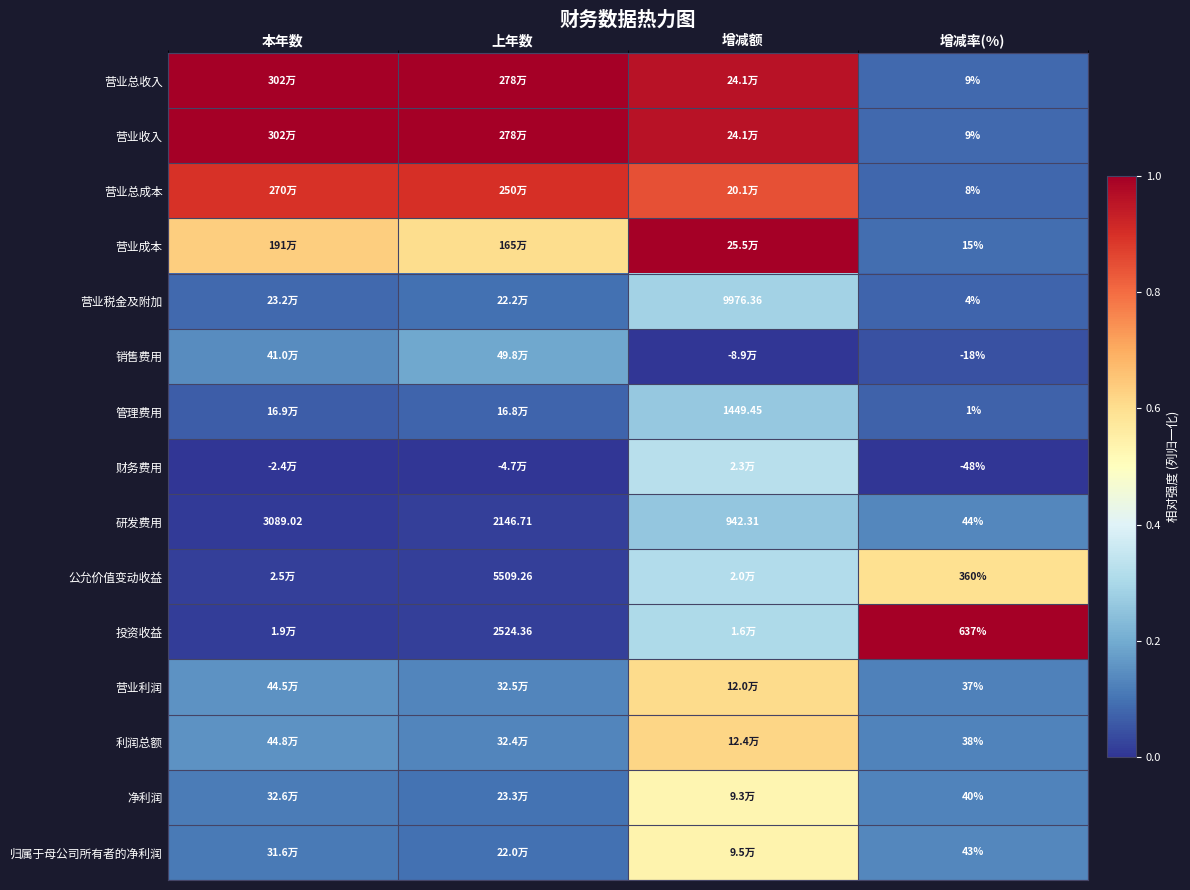

Count the number of data series in this chart.

15